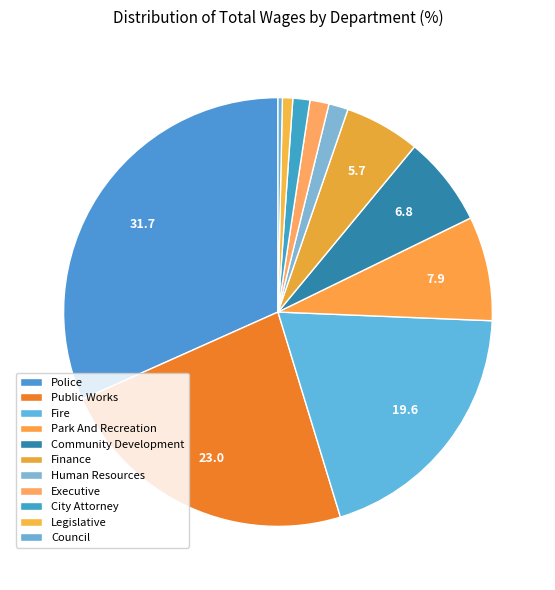

How many segments does this pie chart have?

11